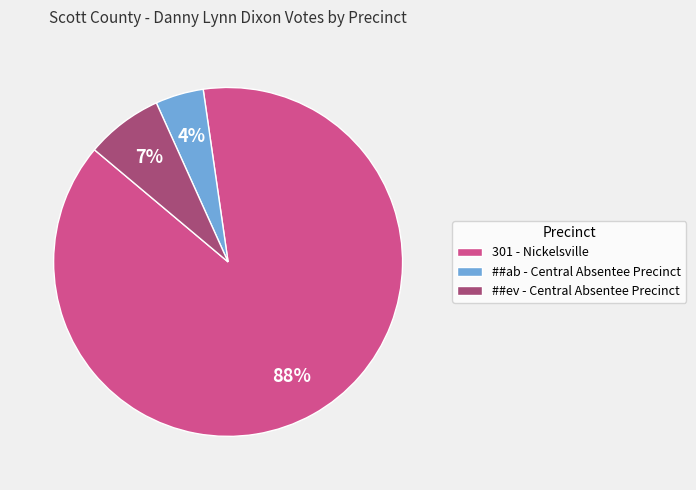

What is the largest slice in the pie chart?

301 - Nickelsville